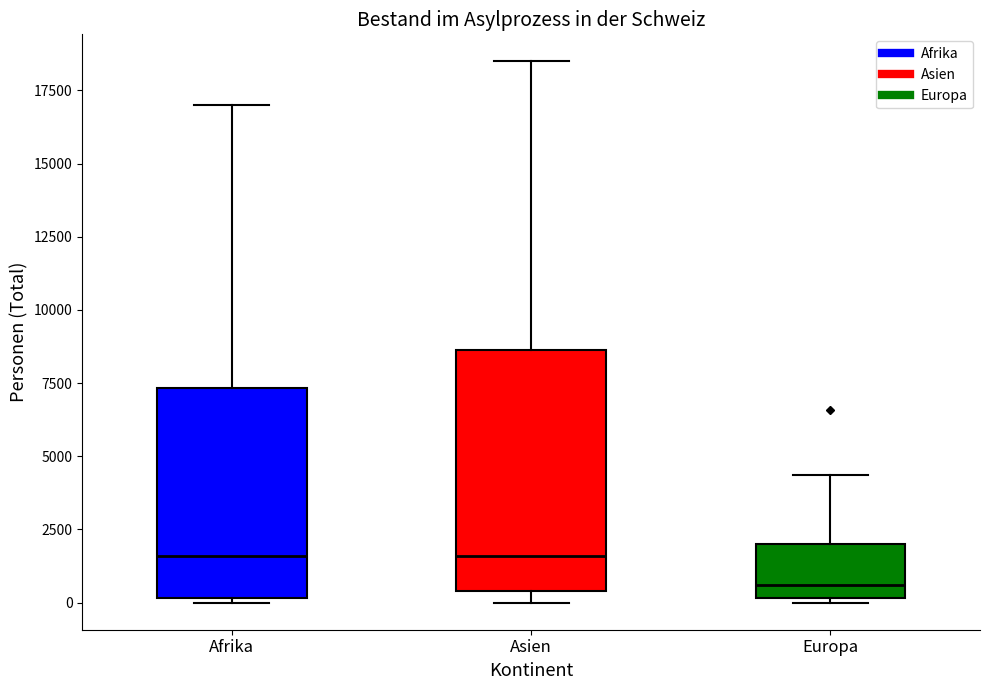

Reading left to right, transcribe this box plot: for each box, give where its median line is, the range the box spans, and where its two whiskers end, as read against the y-axis. The values are not printed on the chart, so give them approximately, as read against the axis.

Afrika: median 1500, box 0 to 7500, whiskers 0 (just below the box's lower edge) to 17000
Asien: median 1500, box 500 to 8500, whiskers 0 to 18500
Europa: median 500, box 0 to 2000, whiskers 0 (just below the box's lower edge) to 4500